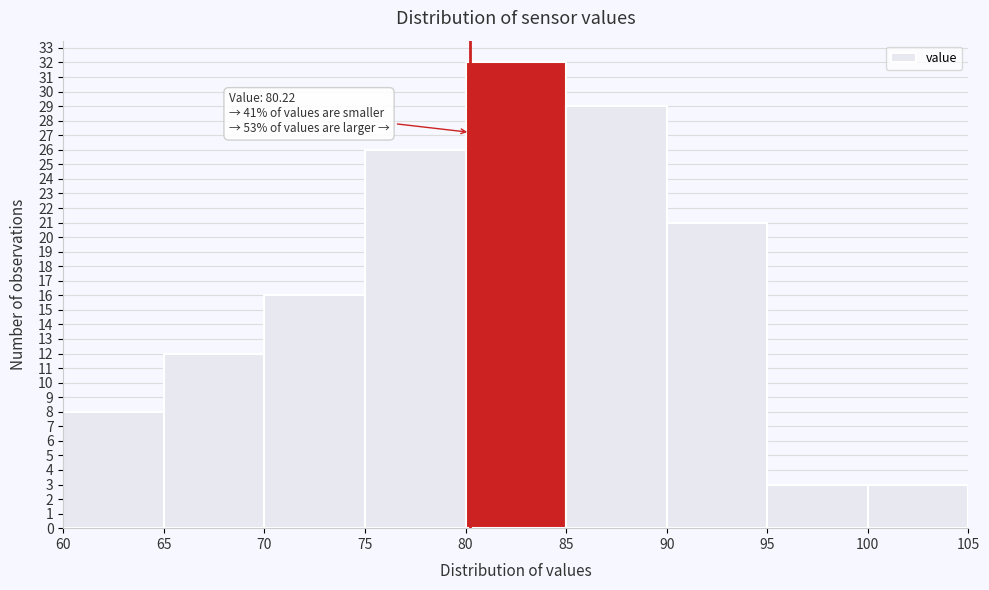

Which range on the x-axis has the tallest bar?

80 to 85